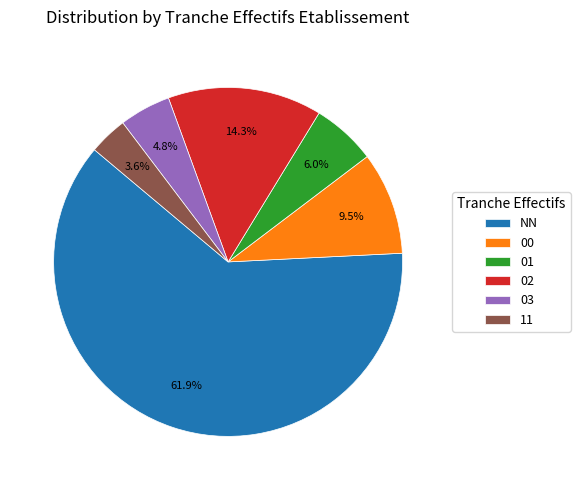

To the nearest percent, what is the combined percentage of 11 and NN?

65%